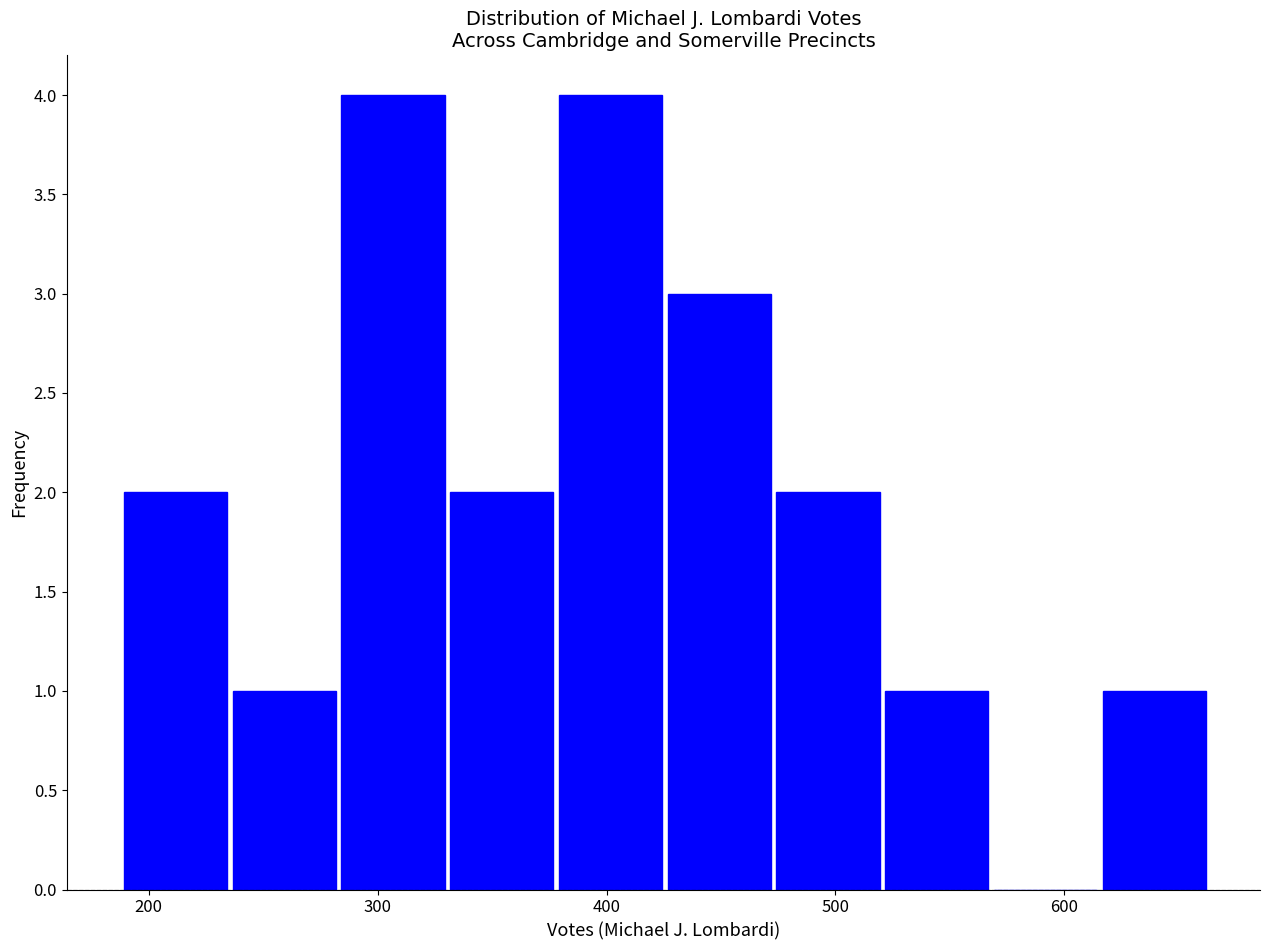

Reading left to right, list every bar in this chart as the range it spans on the x-axis followed by its height. Neither the bar edges nor the heights are printed on the chart, so give them approximately, as read against the axes.

190 to 240: 2
240 to 280: 1
280 to 330: 4
330 to 380: 2
380 to 430: 4
430 to 470: 3
470 to 520: 2
520 to 570: 1
570 to 620: 0
620 to 660: 1